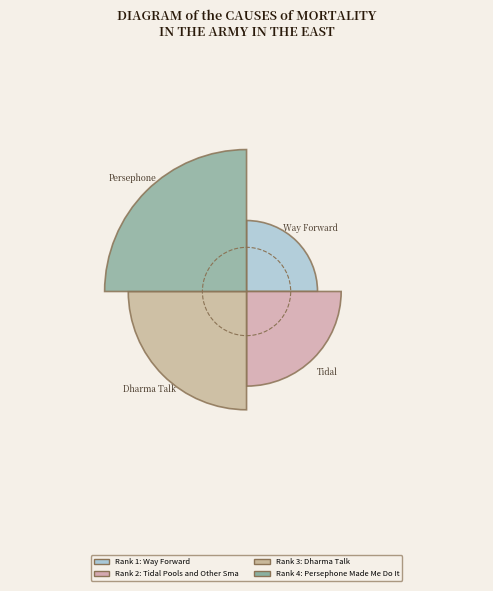

Is the sum of Persephone Made Me Do It and Dharma Talk greater than half?

Yes